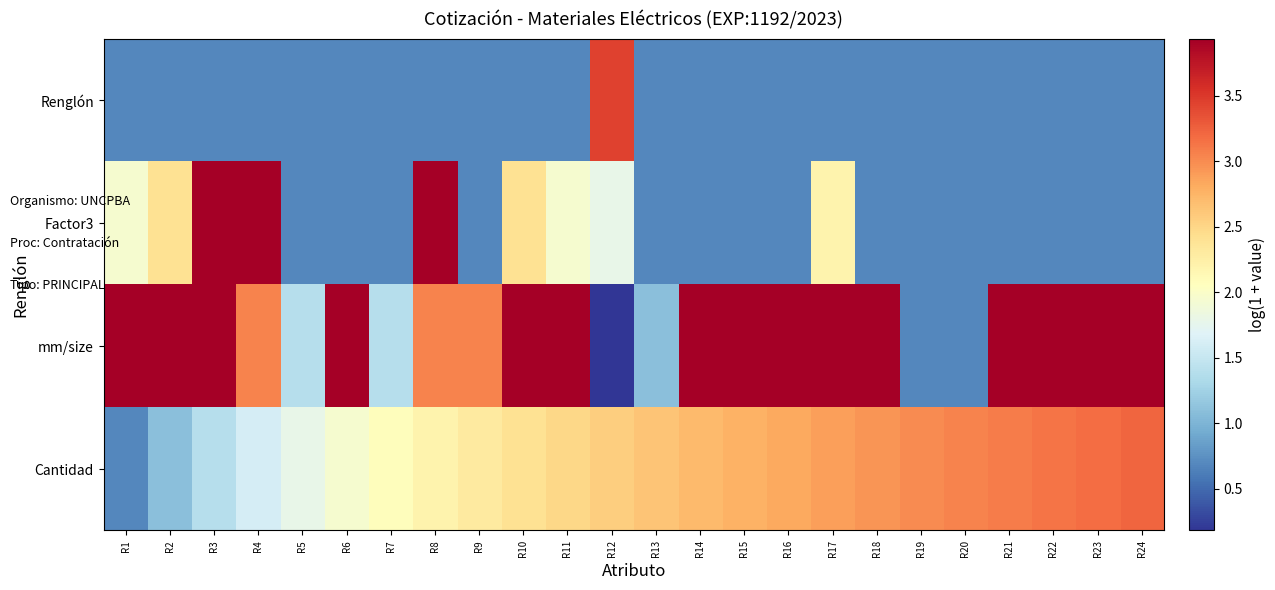

Reading left to right, list all the values displayed in this chart.

Cantidad: R1=0.7	R2=1.1	R3=1.4	R4=1.6	R5=1.8	R6=1.9	R7=2.1	R8=2.2	R9=2.3	R10=2.4	R11=2.5	R12=2.6	R13=2.6	R14=2.7	R15=2.8	R16=2.8	R17=2.9	R18=2.9	R19=3.0	R20=3.0	R21=3.1	R22=3.1	R23=3.2	R24=3.2
mm/size: R1=3.9	R2=3.9	R3=3.9	R4=3.0	R5=1.4	R6=3.9	R7=1.4	R8=3.0	R9=3.0	R10=3.9	R11=3.9	R12=0.2	R13=1.1	R14=3.9	R15=3.9	R16=3.9	R17=3.9	R18=3.9	R19=0.7	R20=0.7	R21=3.9	R22=3.9	R23=3.9	R24=3.9
Factor3: R1=1.9	R2=2.4	R3=3.9	R4=3.9	R5=0.7	R6=0.7	R7=0.7	R8=3.9	R9=0.7	R10=2.4	R11=1.9	R12=1.8	R13=0.7	R14=0.7	R15=0.7	R16=0.7	R17=2.2	R18=0.7	R19=0.7	R20=0.7	R21=0.7	R22=0.7	R23=0.7	R24=0.7
Renglón: R1=0.7	R2=0.7	R3=0.7	R4=0.7	R5=0.7	R6=0.7	R7=0.7	R8=0.7	R9=0.7	R10=0.7	R11=0.7	R12=3.4	R13=0.7	R14=0.7	R15=0.7	R16=0.7	R17=0.7	R18=0.7	R19=0.7	R20=0.7	R21=0.7	R22=0.7	R23=0.7	R24=0.7